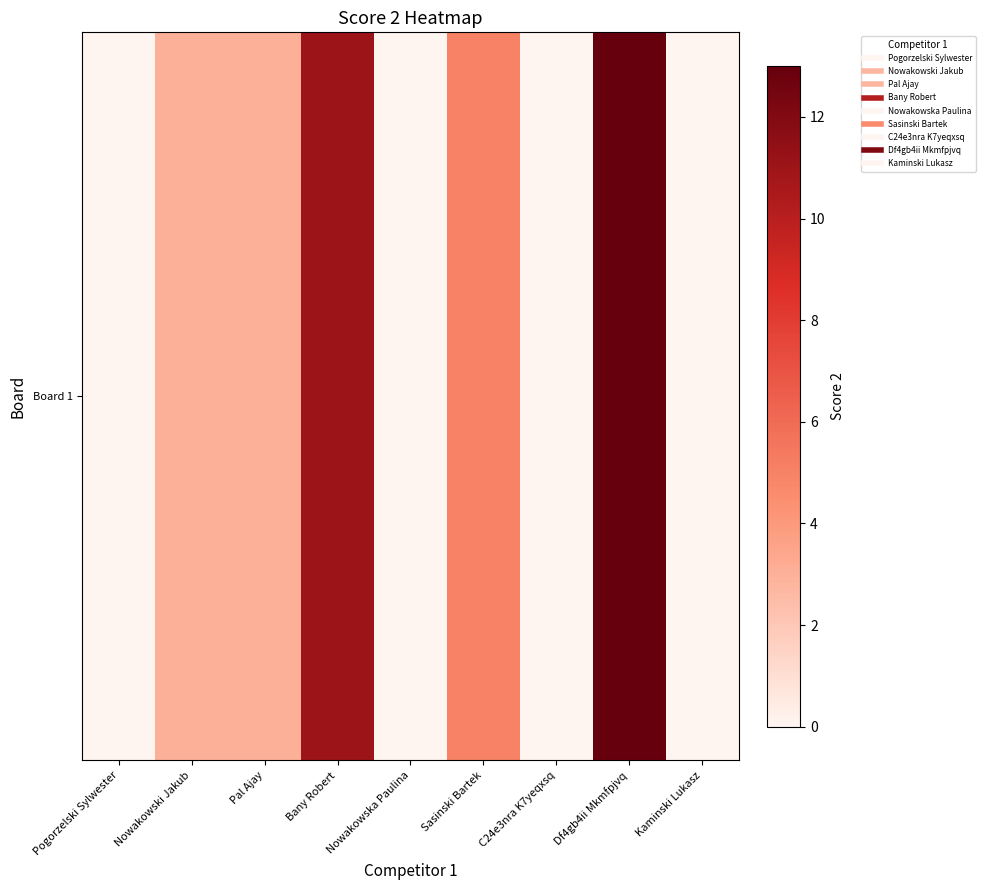

At which label does the data first exceed 3?

Bany Robert